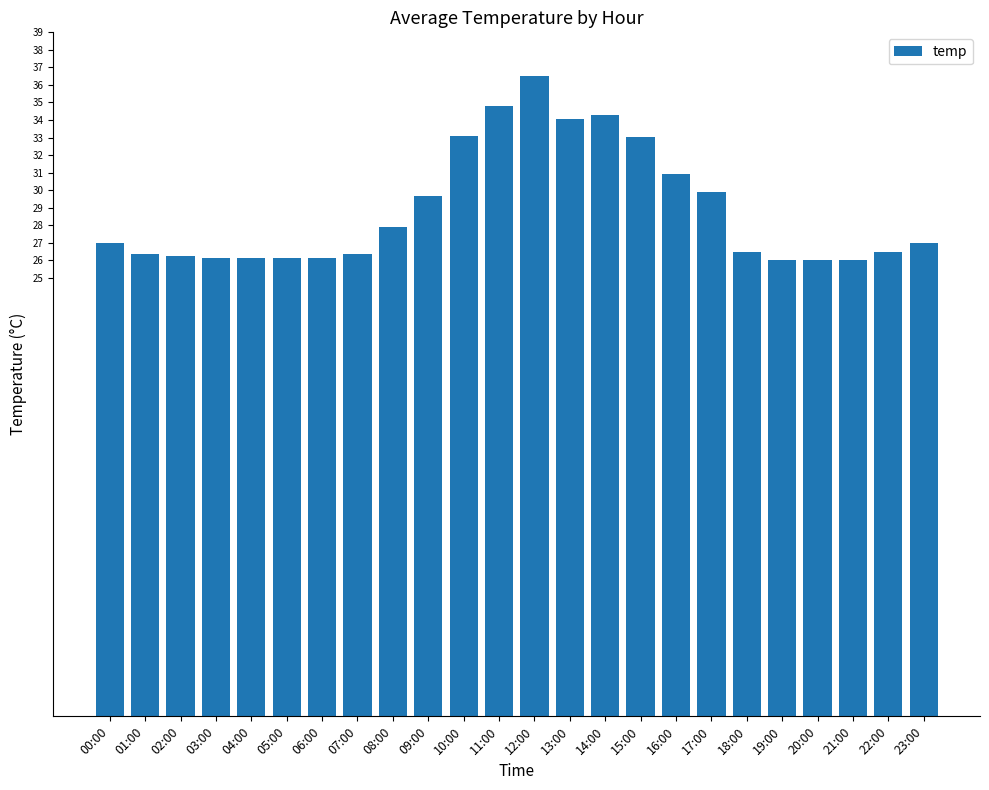

What is the sum of all values?

692.6